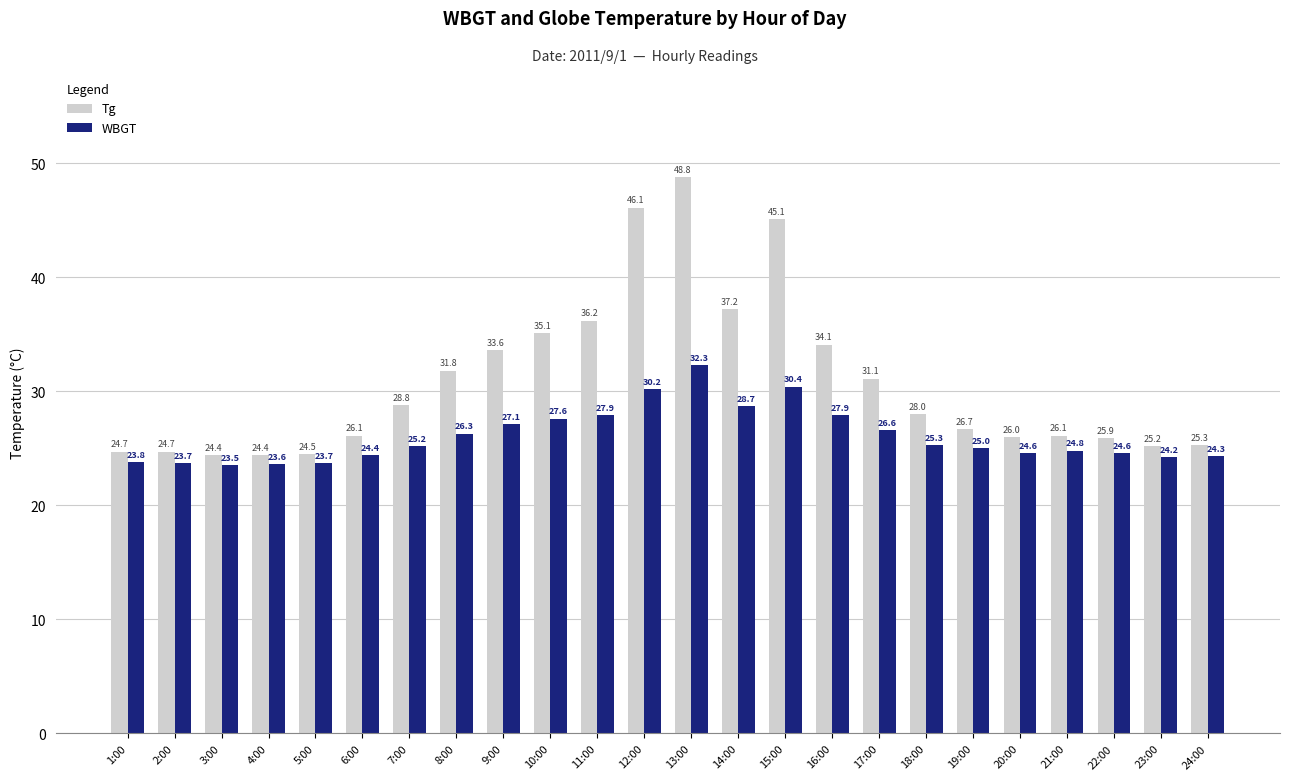

How many data points in WBGT are less than 25?

11